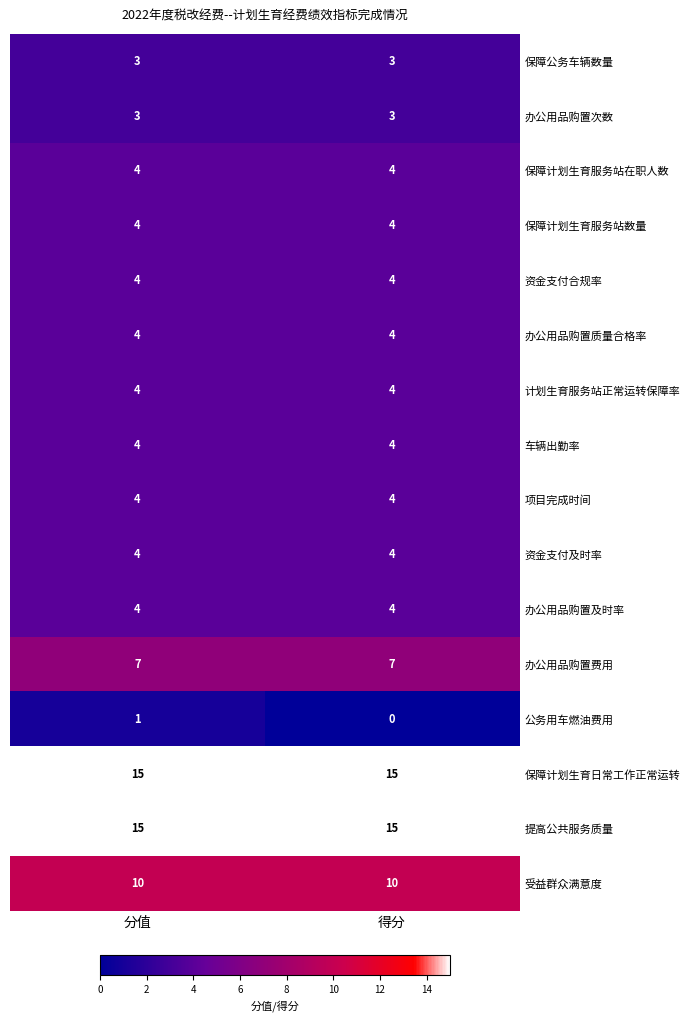

What is the difference between the highest and lowest values at 分值?

14